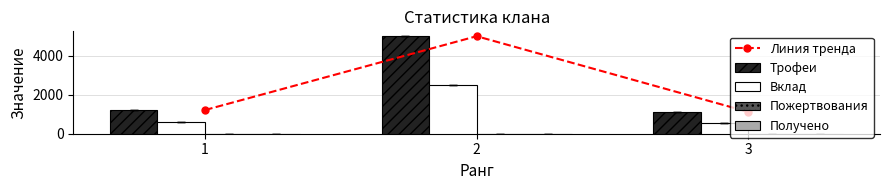

List the series in order of their peak value, highest first.

Линия тренда, Трофеи, Вклад, Пожертвования, Получено